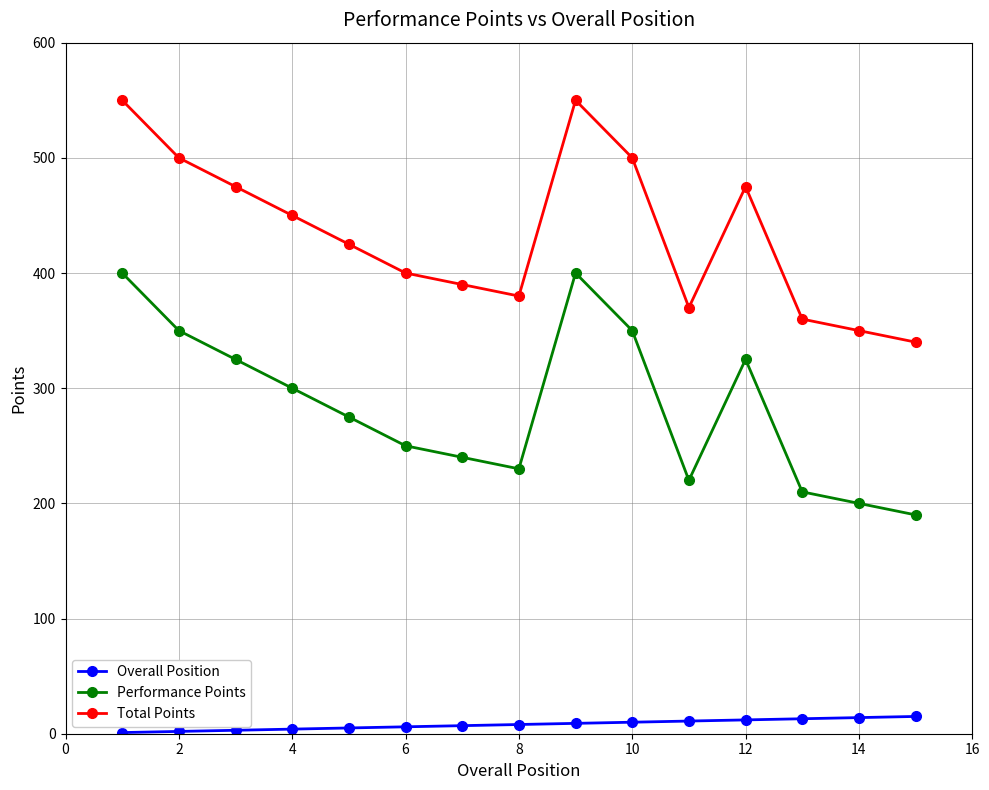

Rank the series by their maximum value, from highest to lowest.

Total Points, Performance Points, Overall Position